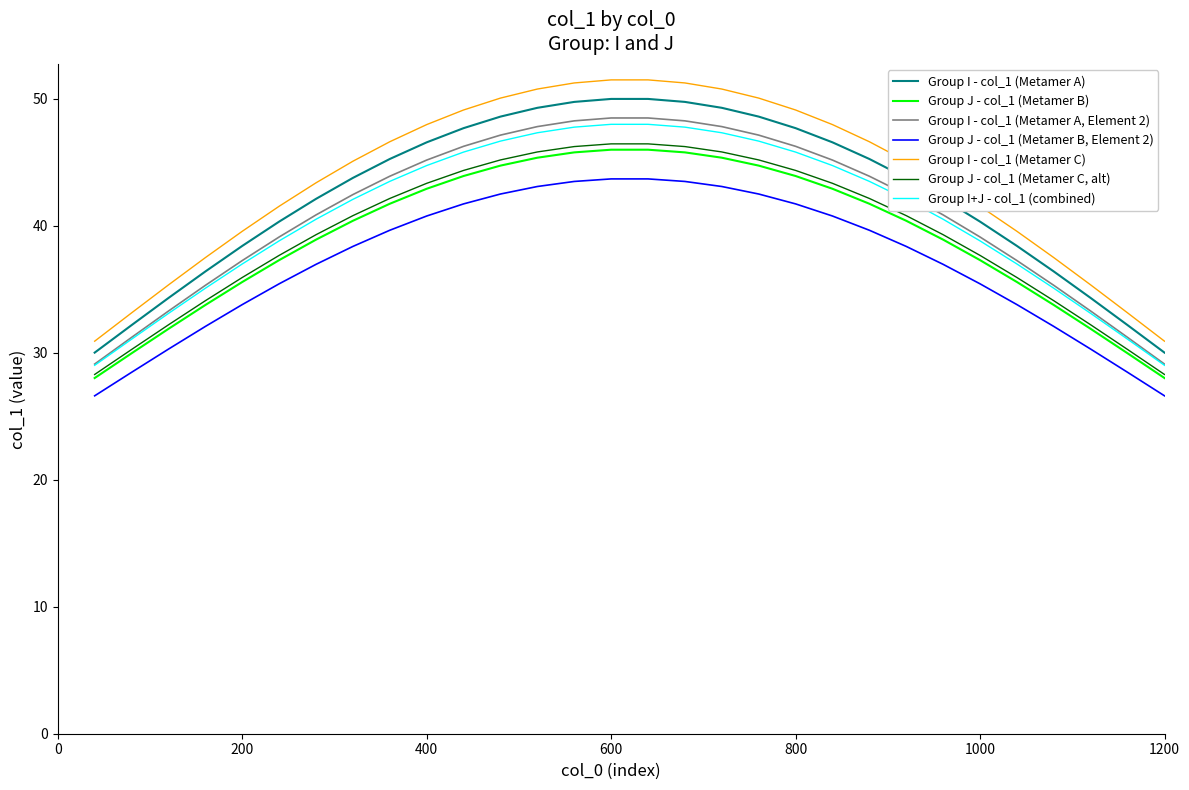

What is the minimum value for Group J - col_1 (Metamer B, Element 2)?

26.6